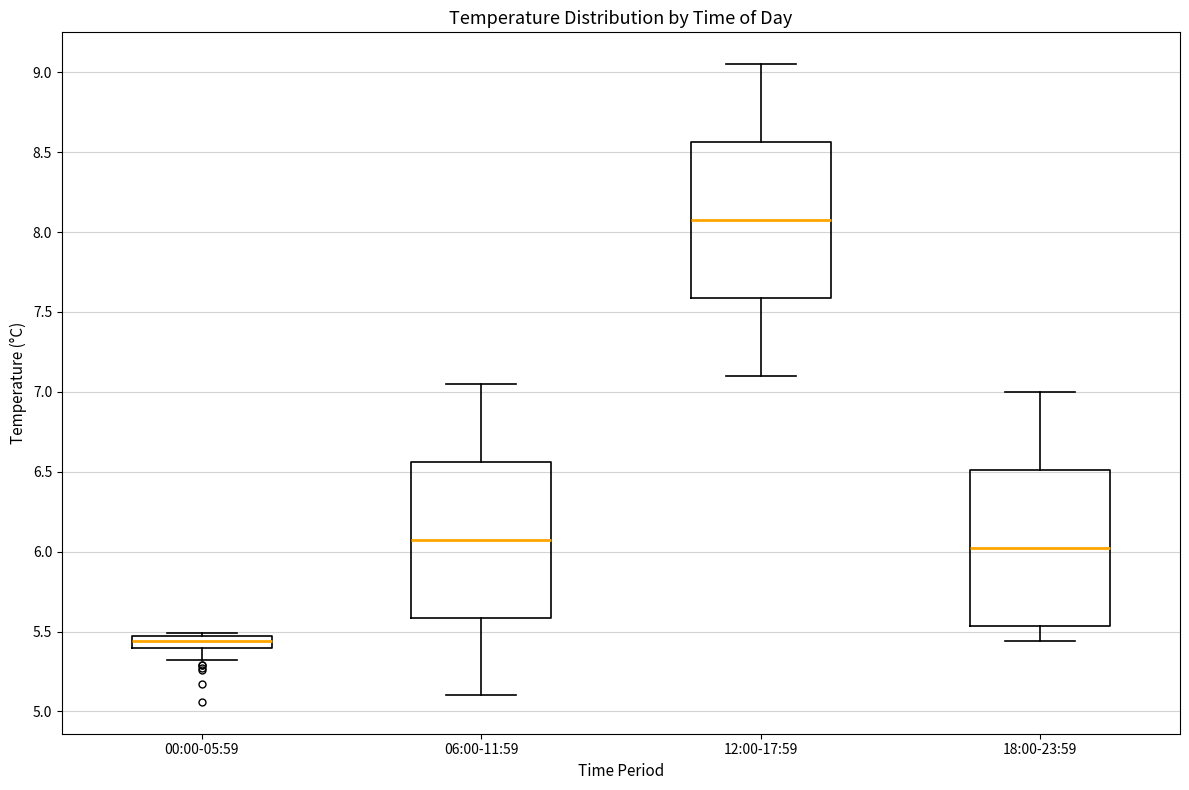

Where does the upper whisker of the box for 18:00-23:59 end on the y-axis? The values are not printed on the chart, so give them approximately, as read against the axis.

7.00